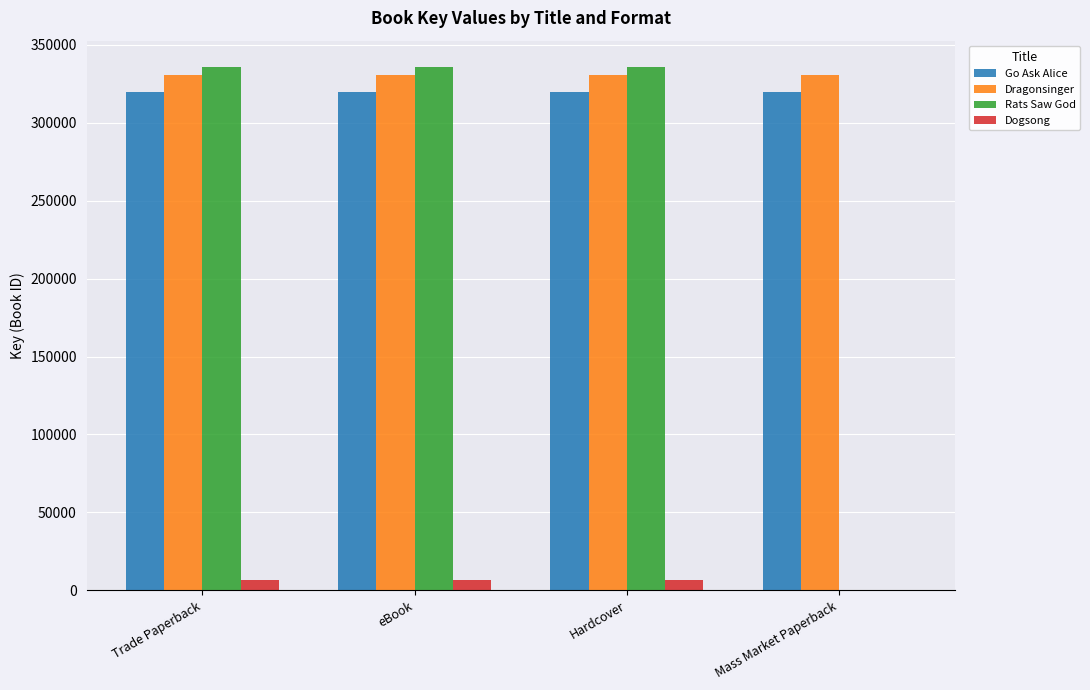

Reading right to left, extract all data points from this chart.

Go Ask Alice: Mass Market Paperback=319672	Hardcover=319672	eBook=319672	Trade Paperback=319672
Dragonsinger: Mass Market Paperback=330370	Hardcover=330370	eBook=330370	Trade Paperback=330370
Rats Saw God: Mass Market Paperback=0	Hardcover=335712	eBook=335712	Trade Paperback=335712
Dogsong: Mass Market Paperback=0	Hardcover=6574	eBook=6574	Trade Paperback=6574